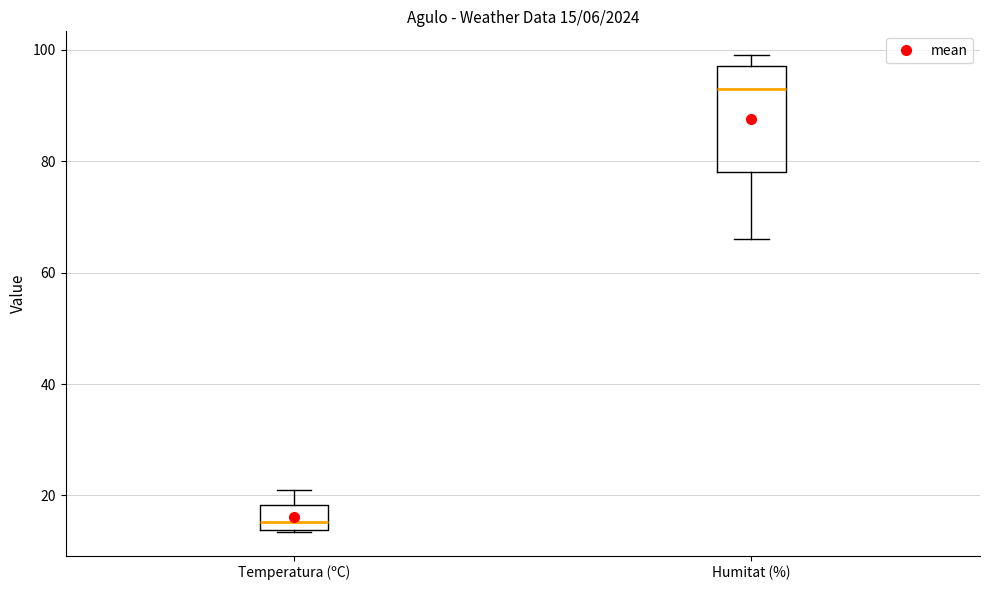

Which box's median line is the highest?

Humitat (%)